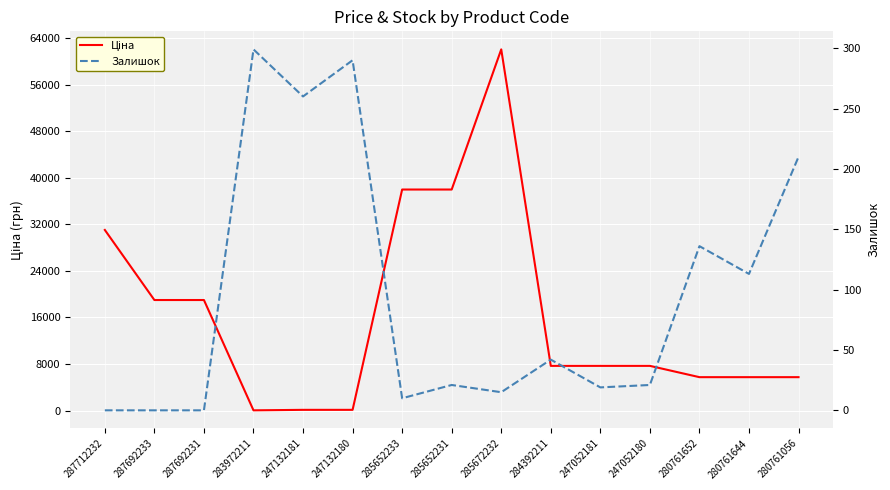

Is it true that Залишок equals 0.0 at 287692233?

True